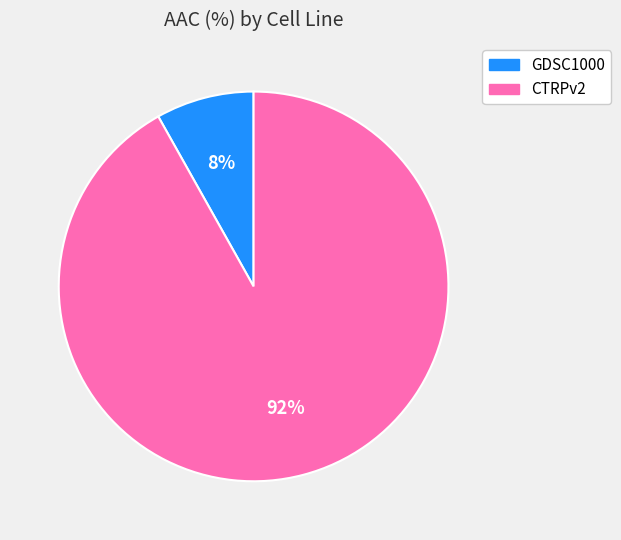

How many segments does this pie chart have?

2